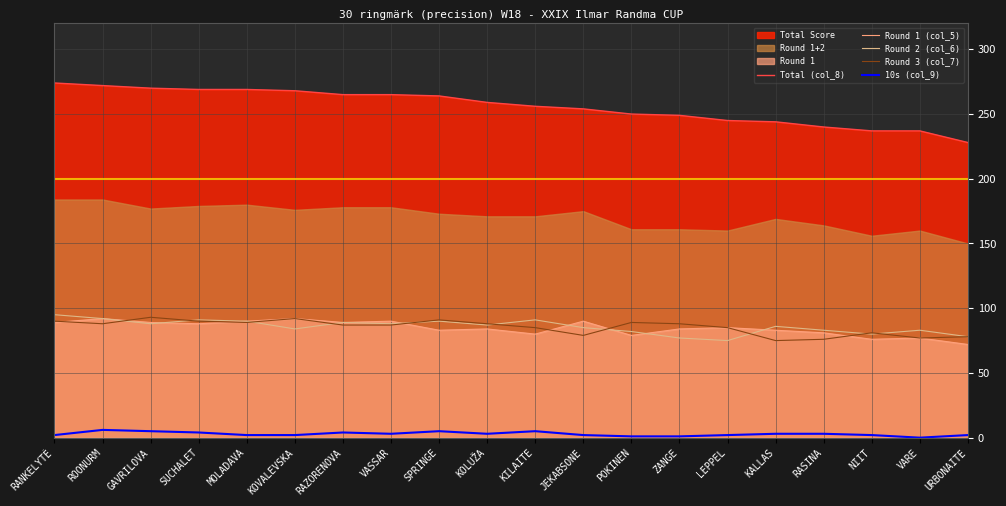

At which label does Round 1 (col_5) reach its peak?

ROONURM